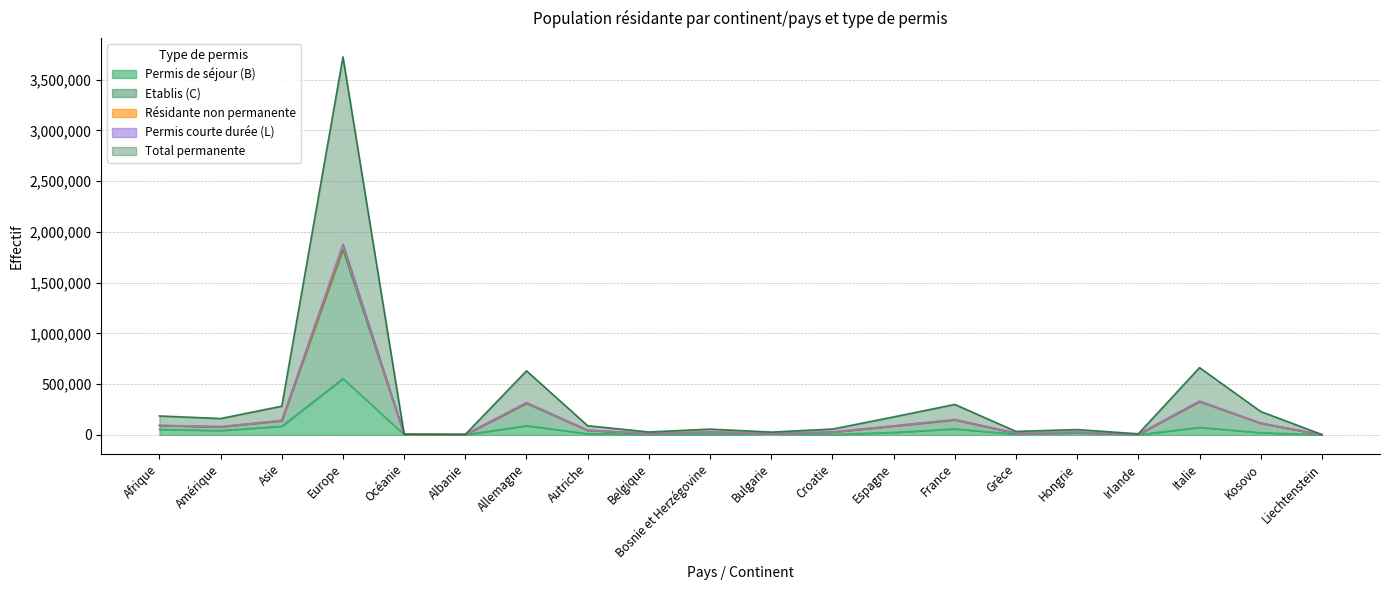

What is the total value across all series at Grèce?

93032